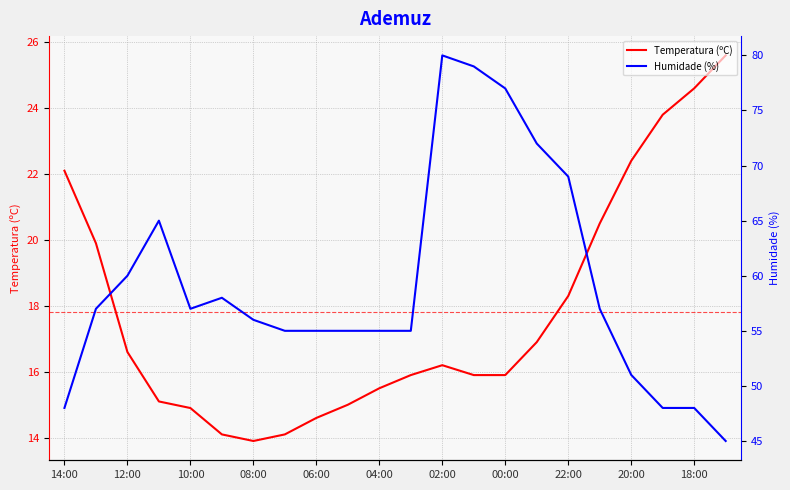

Is it true that Temperatura (ºC) equals 14.9 at 10:00?

True